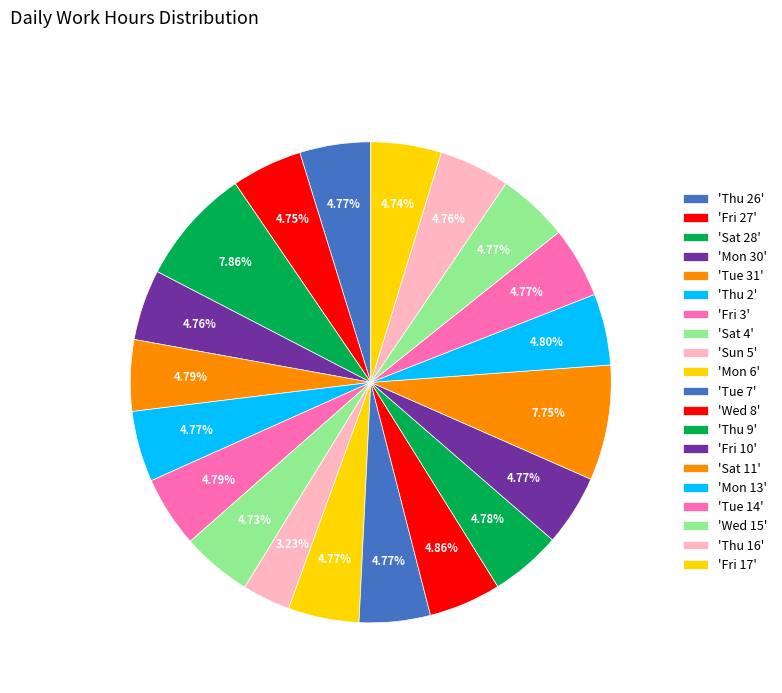

Is there a majority slice in this chart?

No